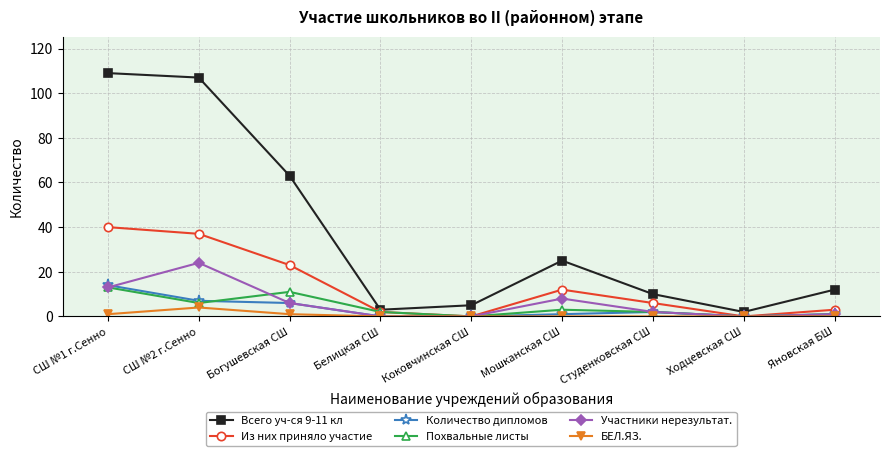

Which series has the widest spread of values?

Всего уч-ся 9-11 кл